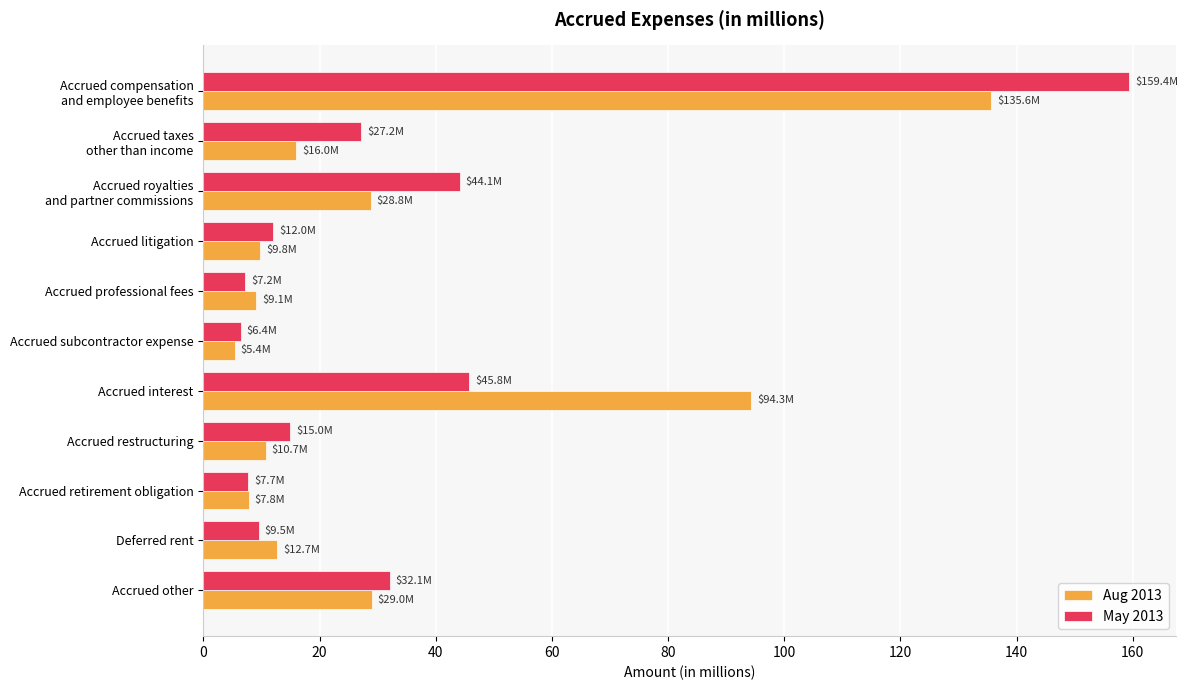

What value does the Aug 2013 series have at Accrued litigation?

9.8